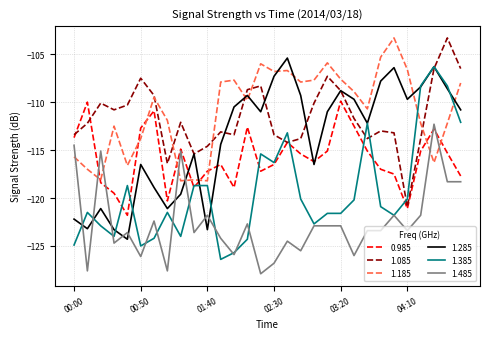

What is the minimum value for 1.385?

-126.4